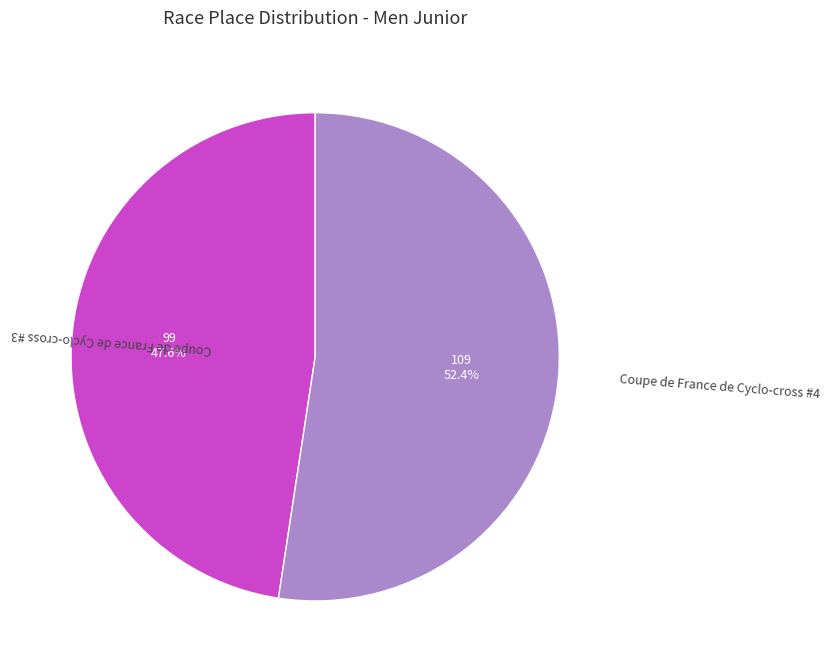

What percentage is the Coupe de France de Cyclo-cross #4 slice, to the nearest percent?

52%